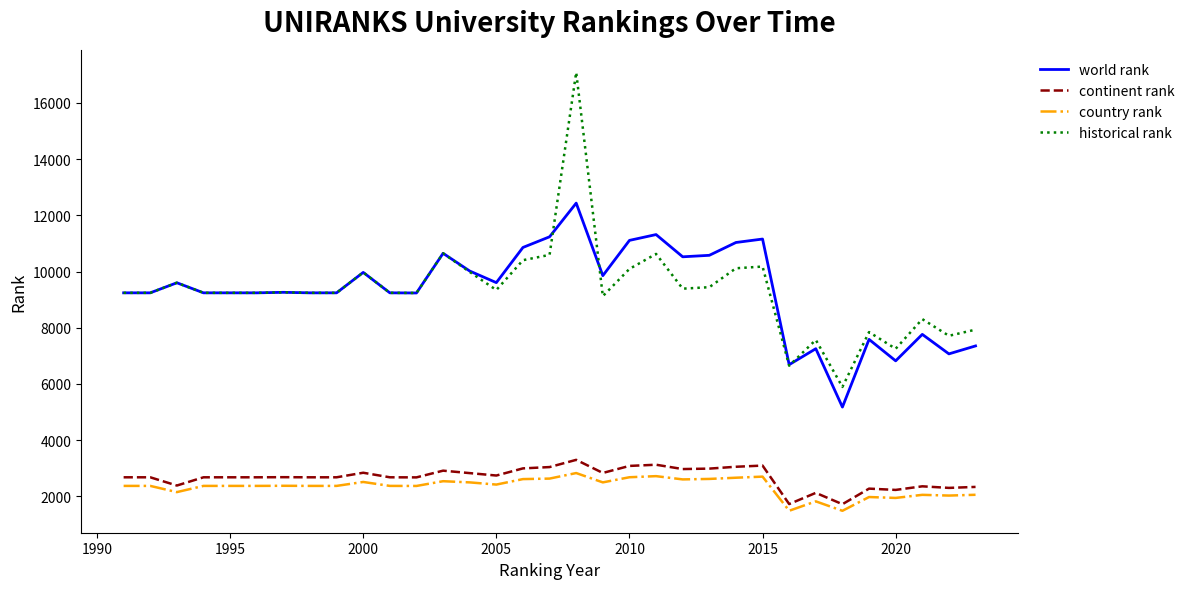

Rank the series by their maximum value, from highest to lowest.

historical rank, world rank, continent rank, country rank